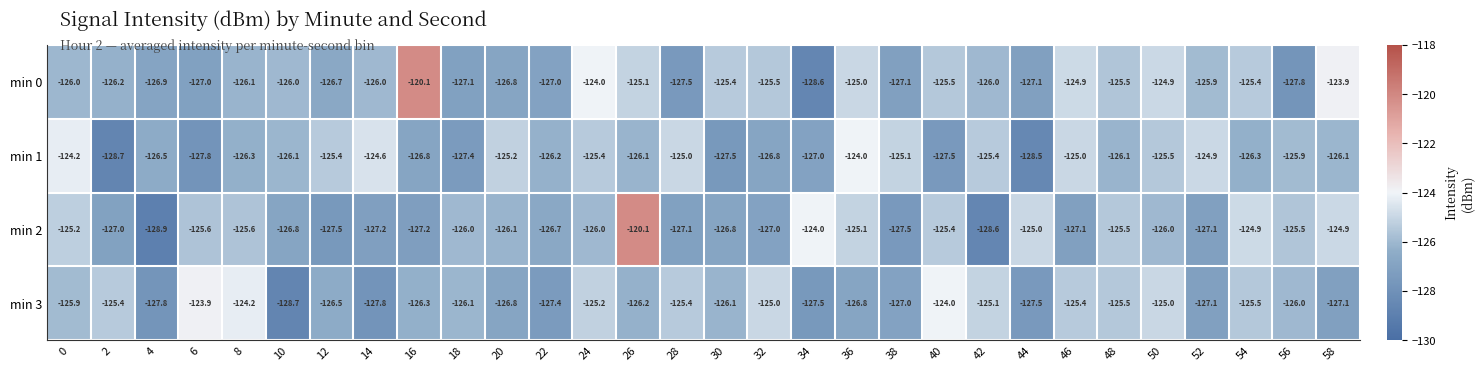

What is the difference between the highest and lowest values at 26?

6.1